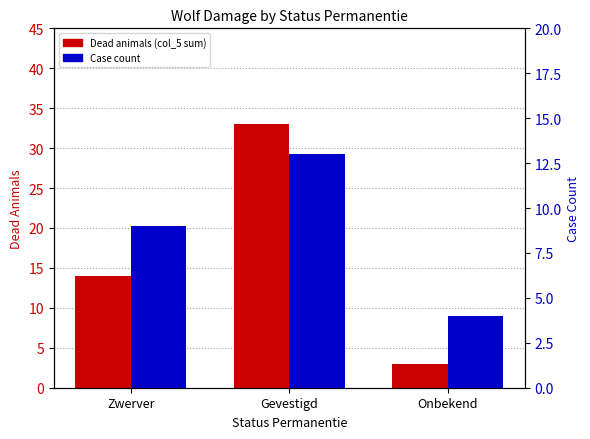

What are all the series names shown in the legend?

Dead animals (col_5 sum), Case count